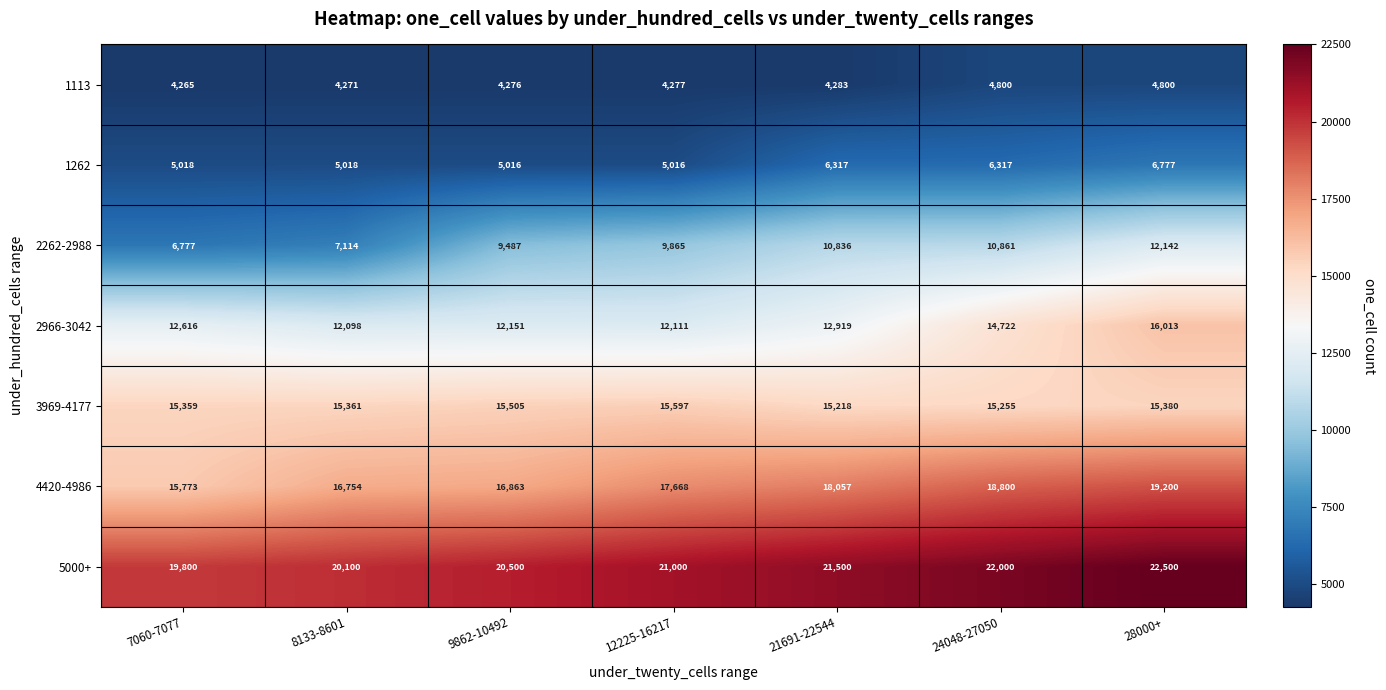

What is the sum of the 5000+ values at 9862-10492 and 7060-7077?

40300